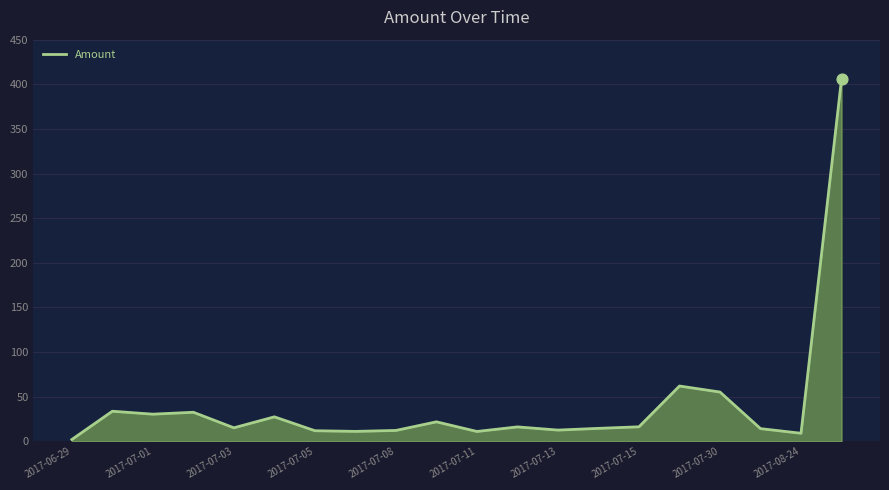

What is the greatest value displayed?

405.7